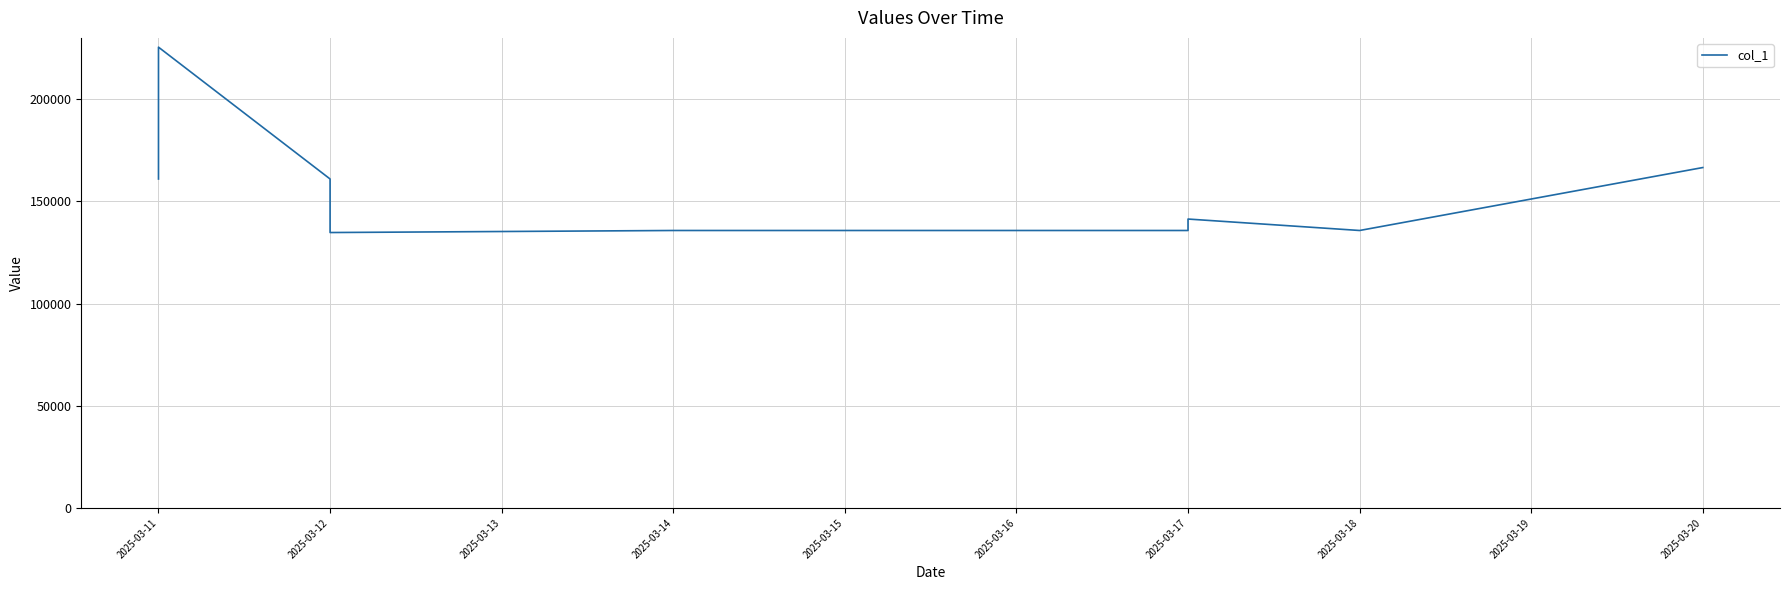

True or false: there are more than 1 points higher than both neighbors.

True